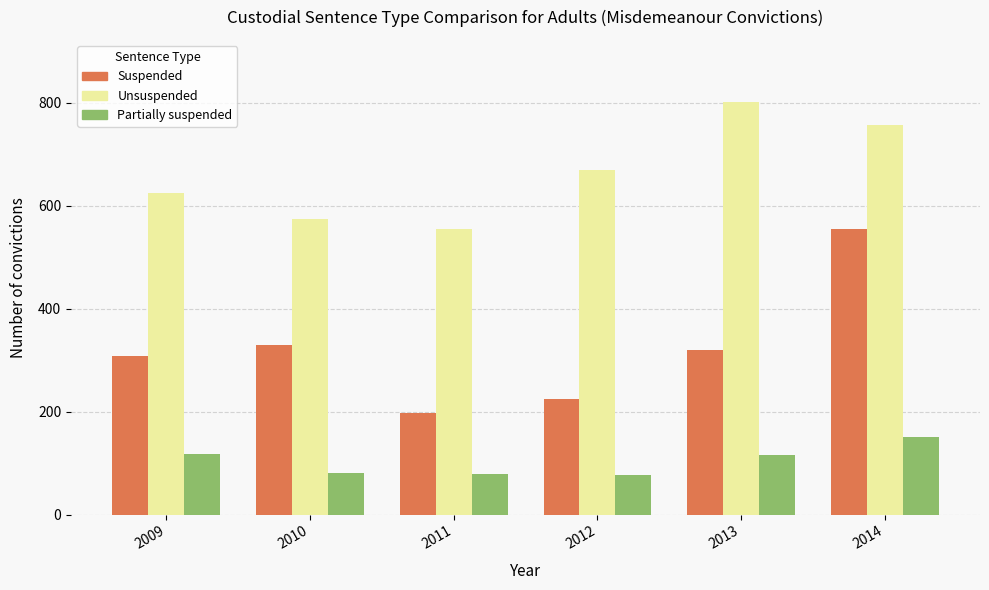

What is the total value across all series at 2013?

1237